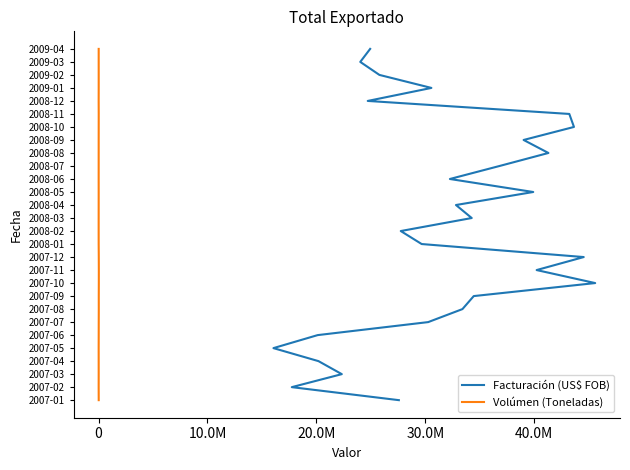

How many values in the Volúmen (Toneladas) series exceed 14?

13